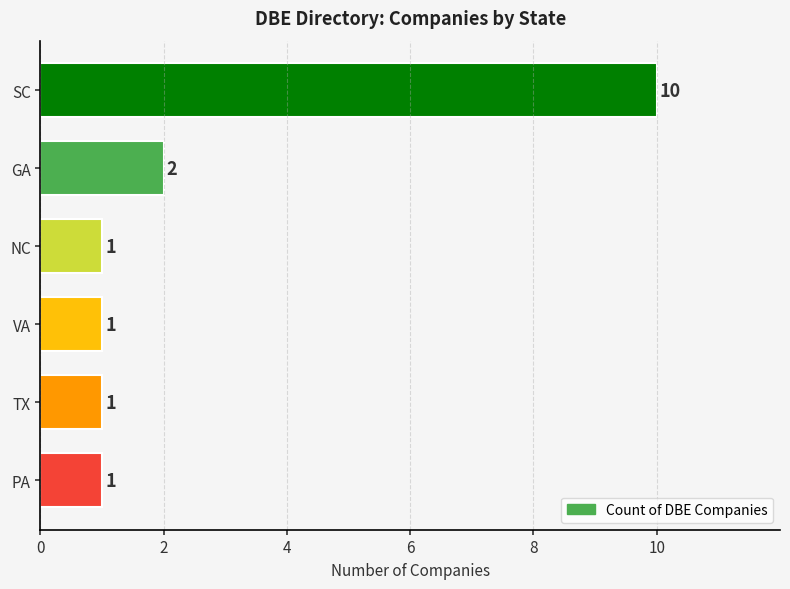

The value at GA is 2. True or false?

True